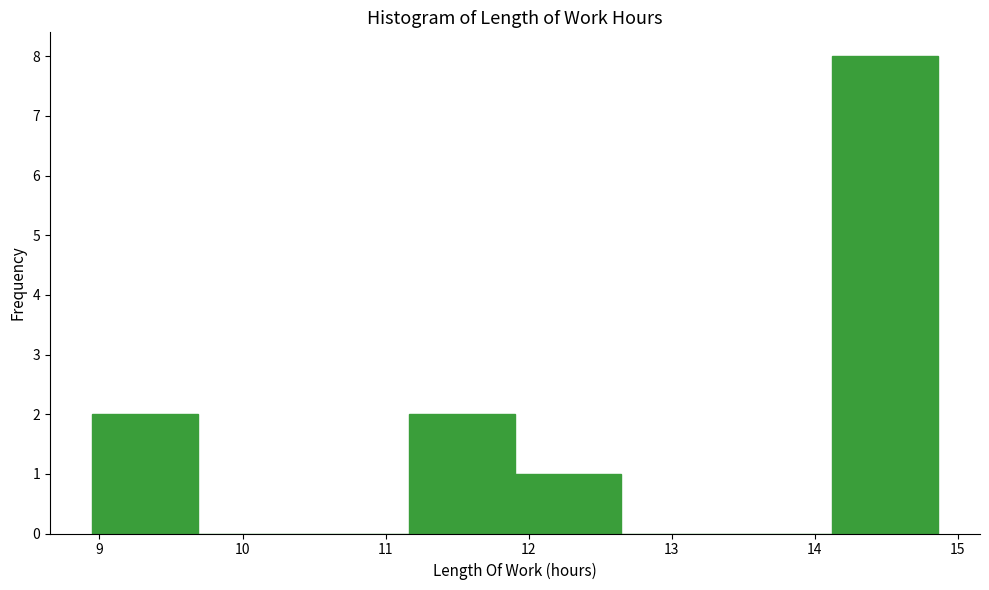

Reading left to right, list every bar in this chart as the range it spans on the x-axis followed by its height. Neither the bar edges nor the heights are printed on the chart, so give them approximately, as read against the axes.

9.0 to 9.7: 2
9.7 to 10.4: 0
10.4 to 11.2: 0
11.2 to 11.9: 2
11.9 to 12.6: 1
12.6 to 13.4: 0
13.4 to 14.1: 0
14.1 to 14.9: 8